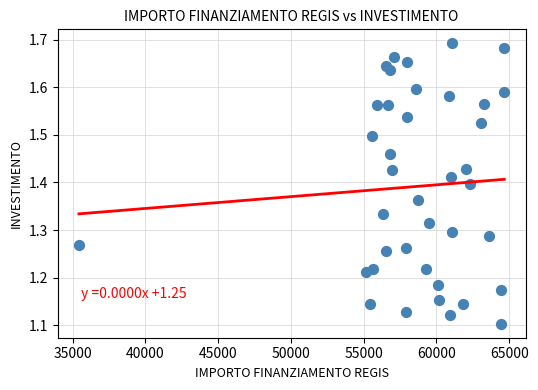

What is the range of X values (max minus min)?

29224.3